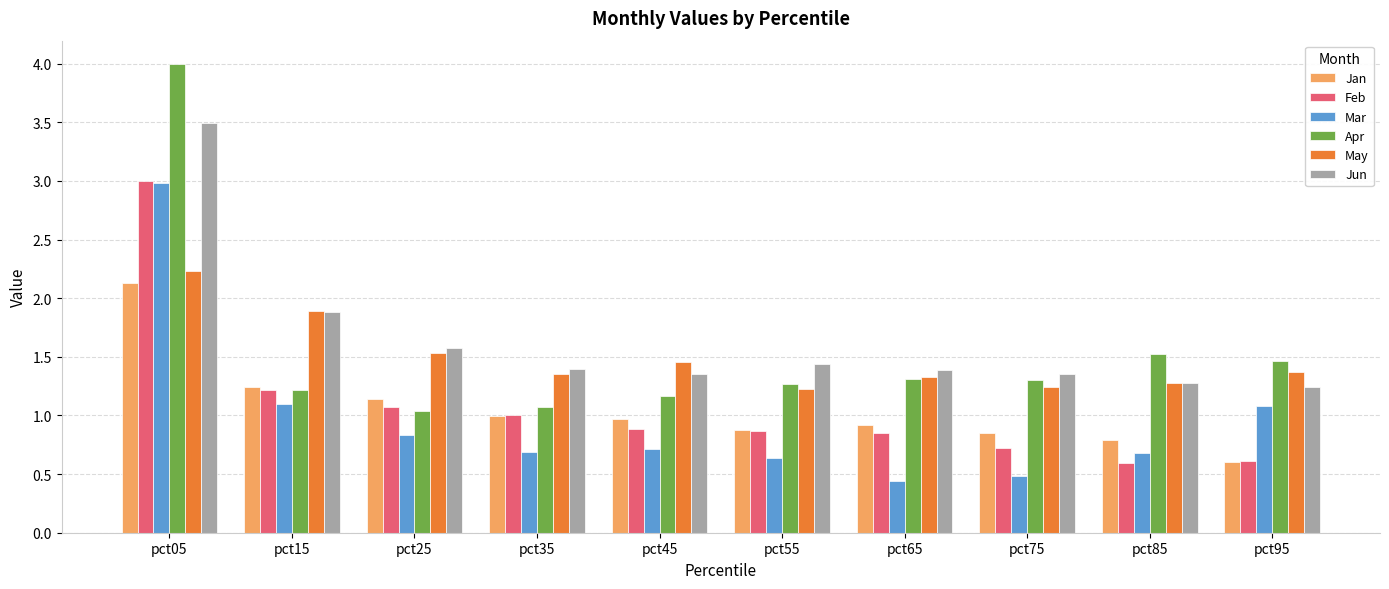

Which series has the widest spread of values?

Apr